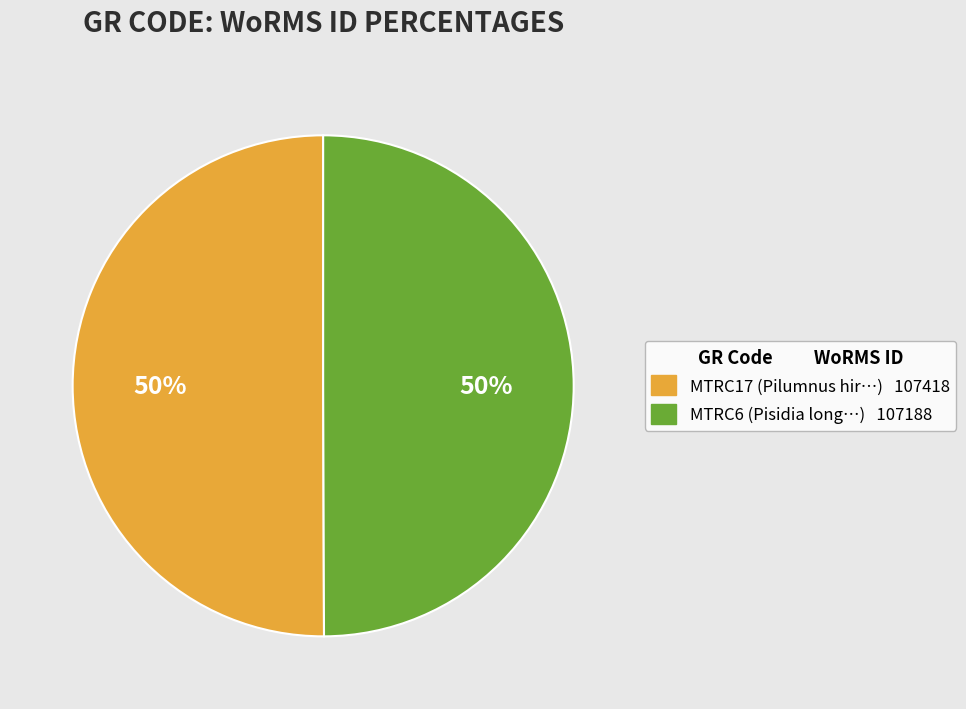

Count the number of slices in the pie.

2